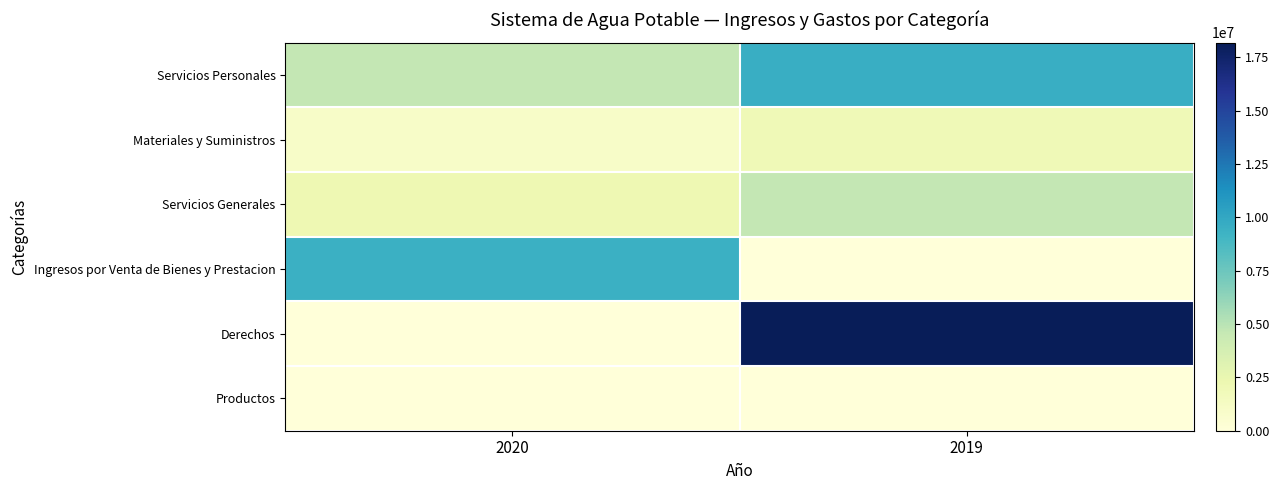

How many distinct data groups are displayed?

6